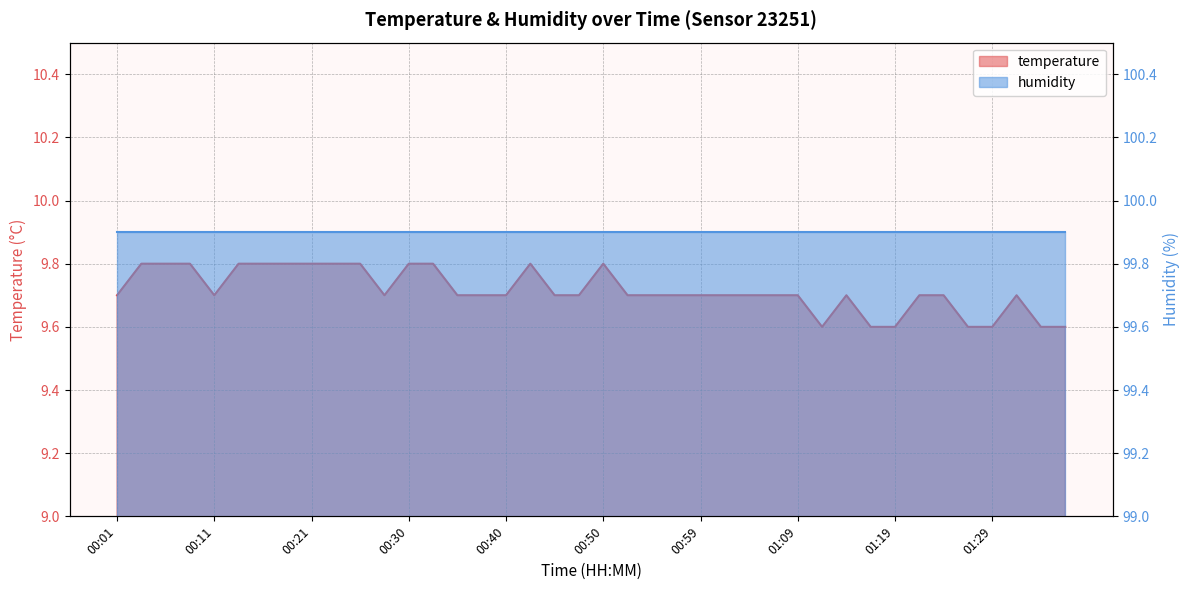

At which category does the data reach its first local valley?

00:11